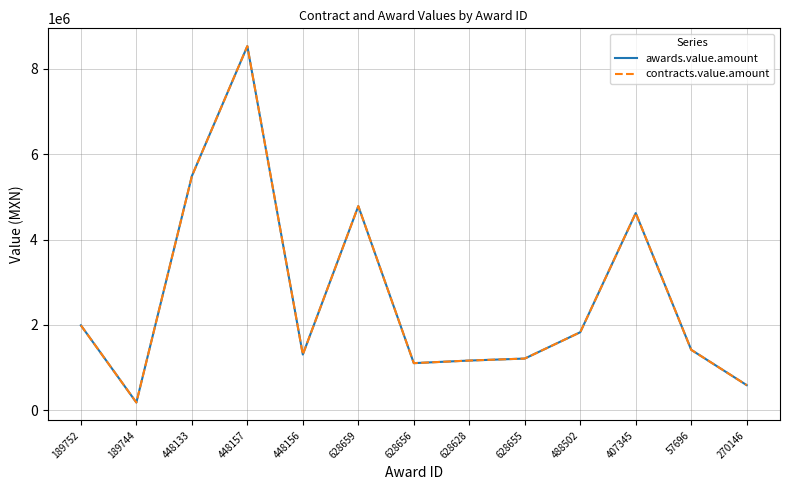

What is the average value of the awards.value.amount series?

2631983.3